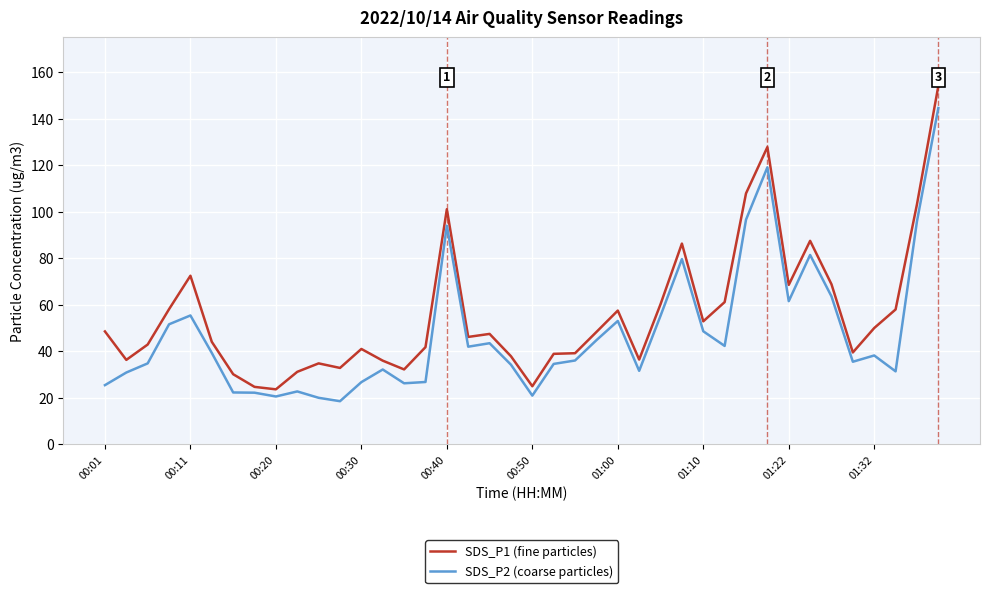

What is the maximum value for SDS_P1 (fine particles)?

154.1